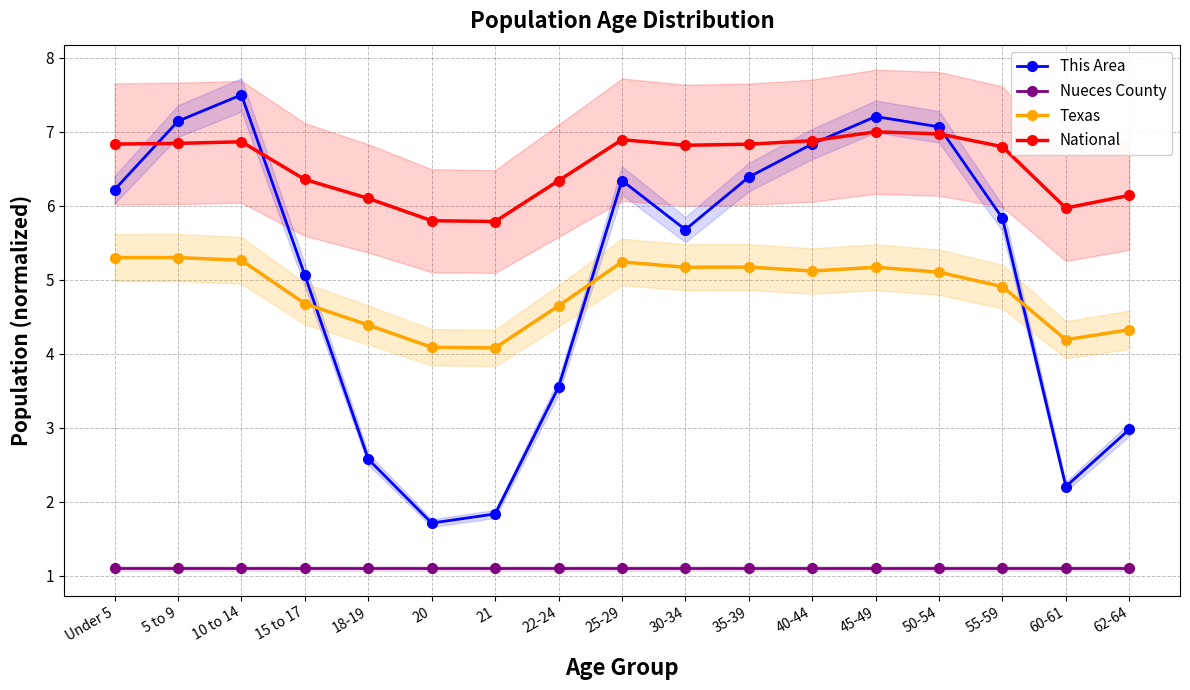

At which label is Nueces County closest to 1?

Under 5